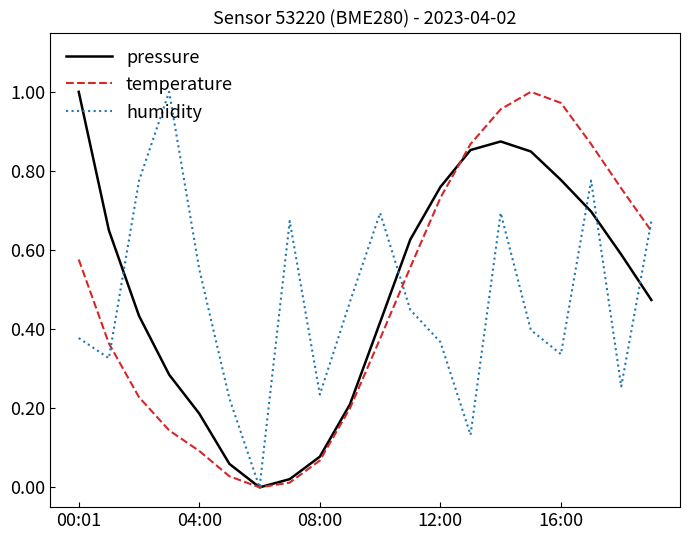

In humidity, how many points are lower than both neighbors (excluding endpoints)?

6